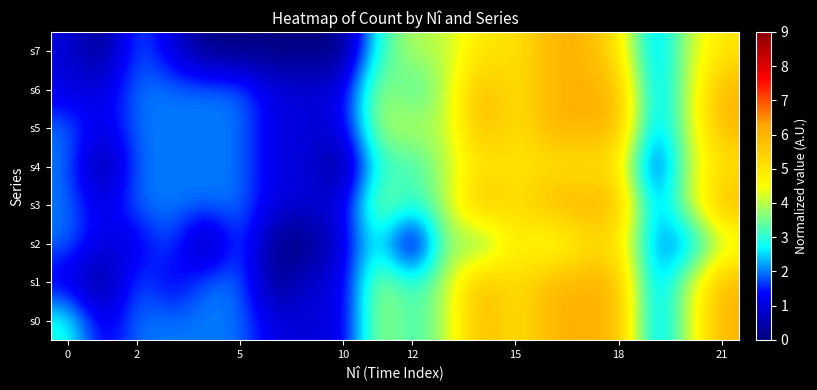

How many data points does each series have?

20